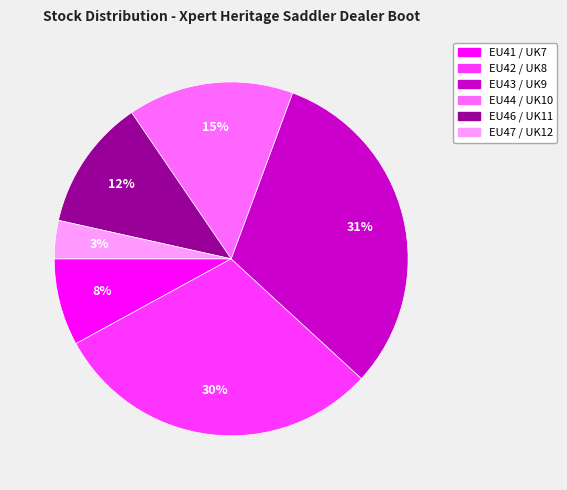

Which category has the biggest portion of the pie?

EU43 / UK9